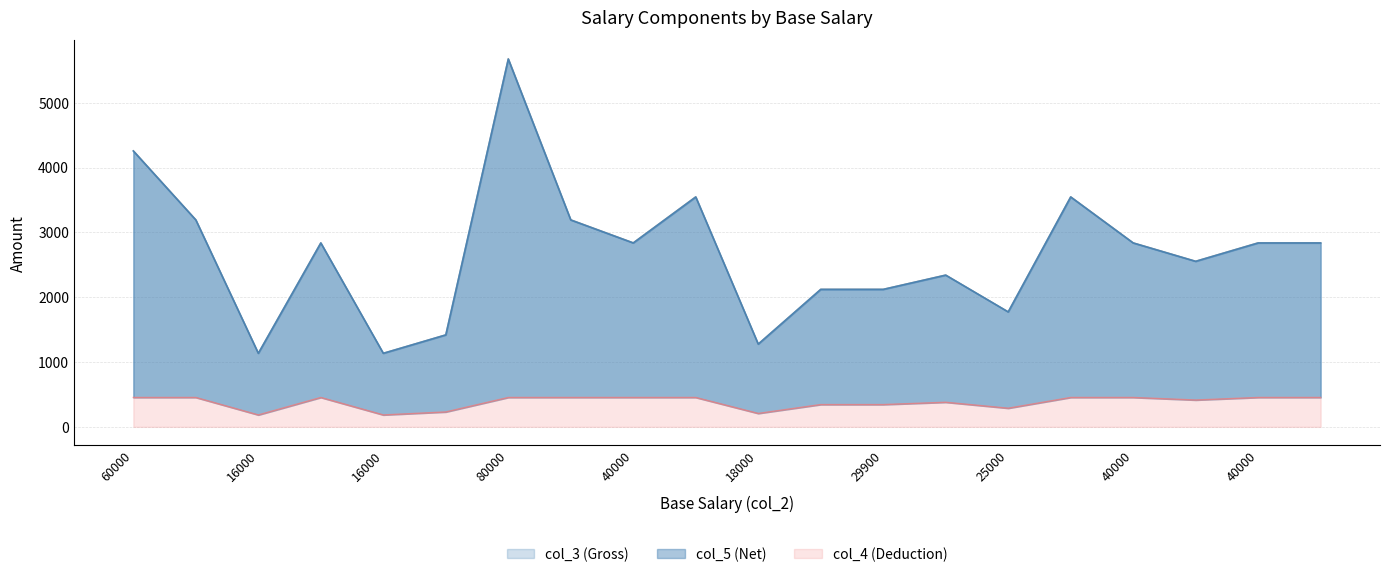

How many lines are shown in the chart?

3